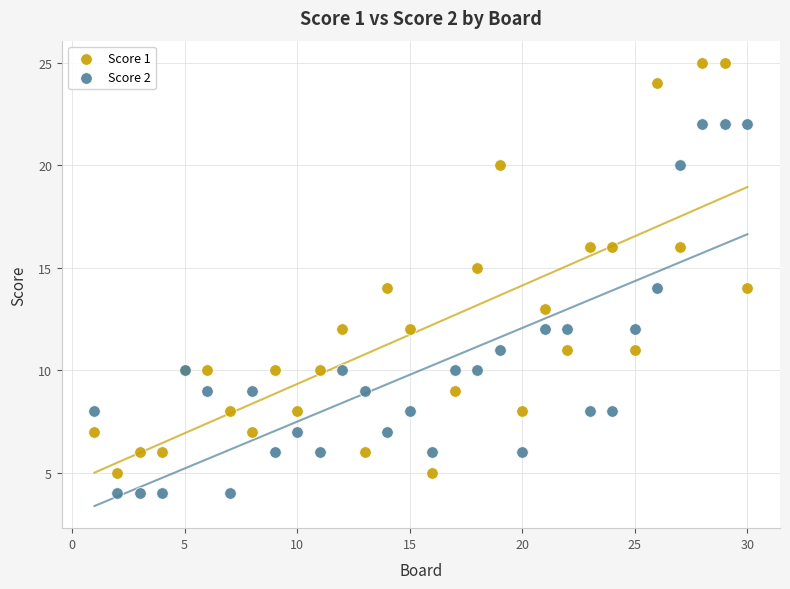

What are all the series names shown in the legend?

Score 1, Score 2